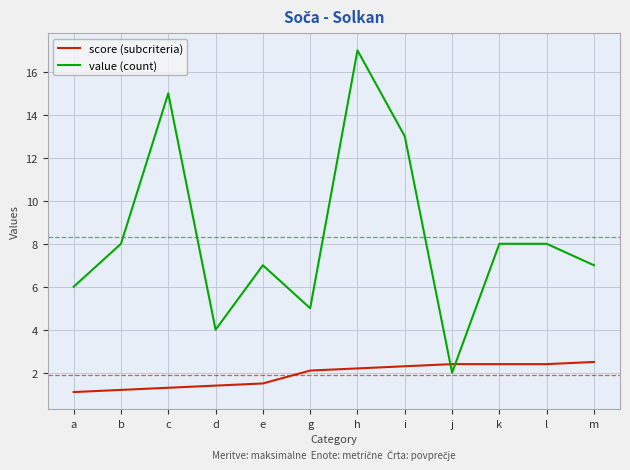

How many interior local valleys does the value (count) series have?

3